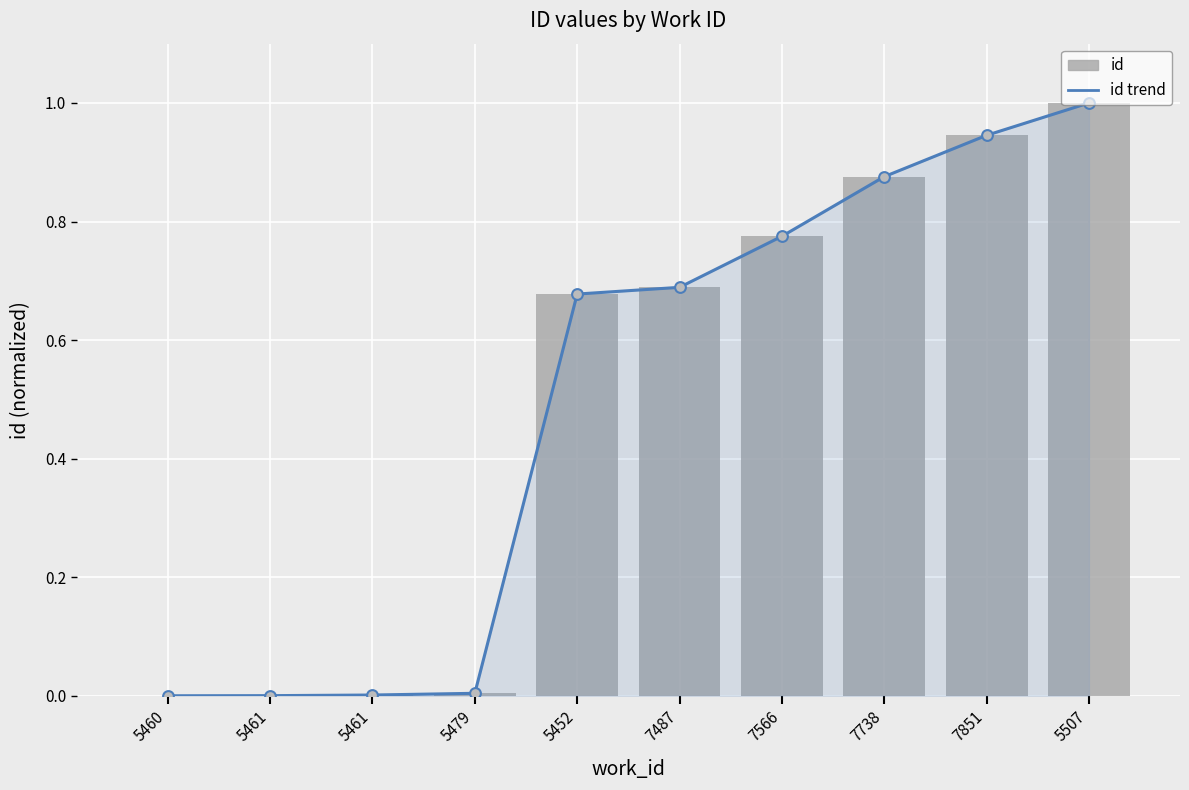

What is the change in value from 5452 to 7738?

+0.2